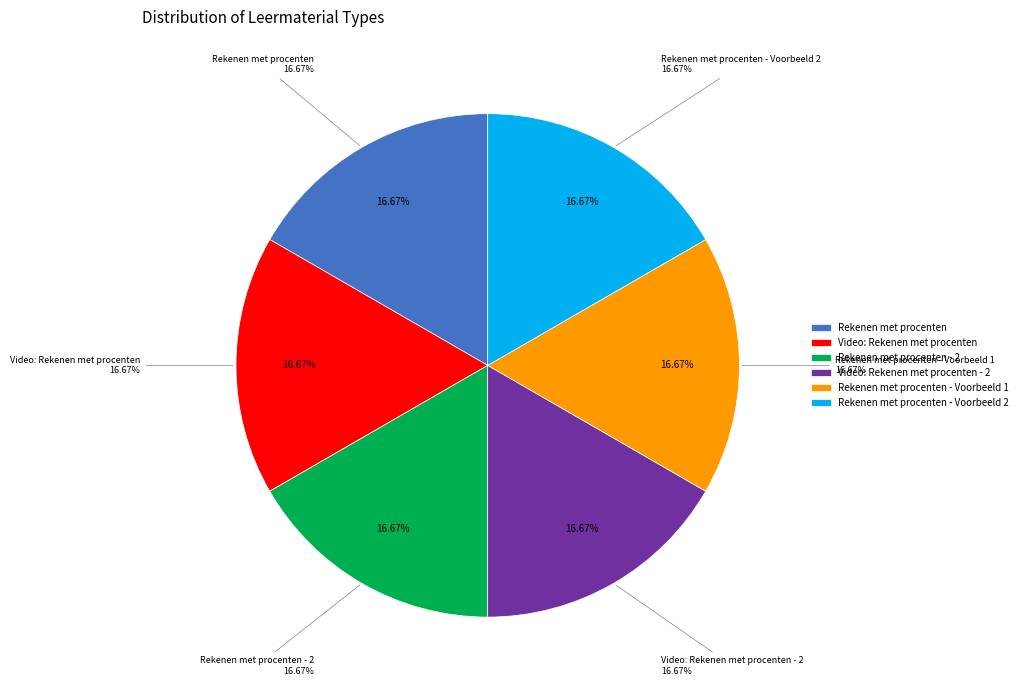

Is it true that Rekenen met procenten is 17% of the pie?

True